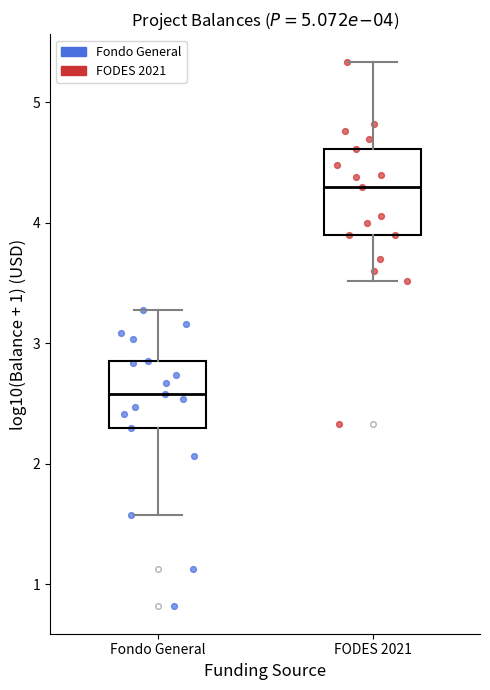

Which box is the tallest, from its lower edge to its upper edge?

FODES 2021